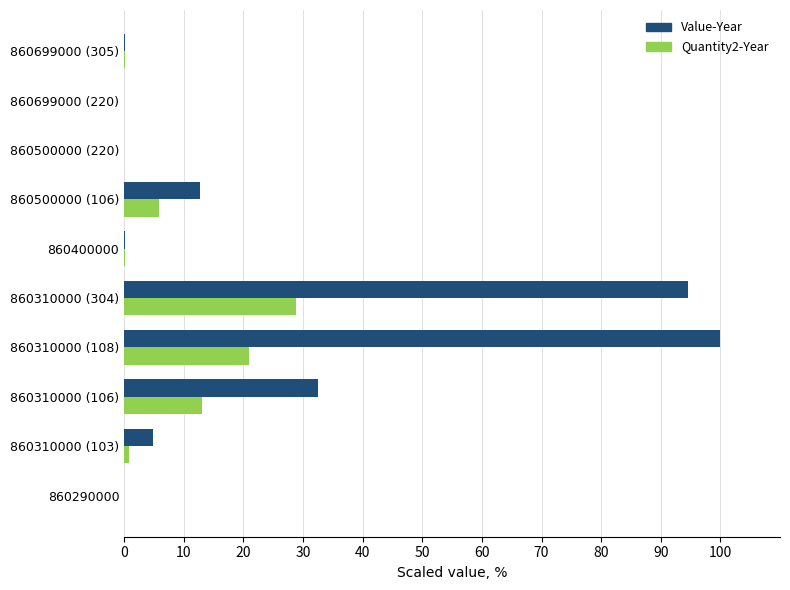

What are all the series names shown in the legend?

Value-Year, Quantity2-Year